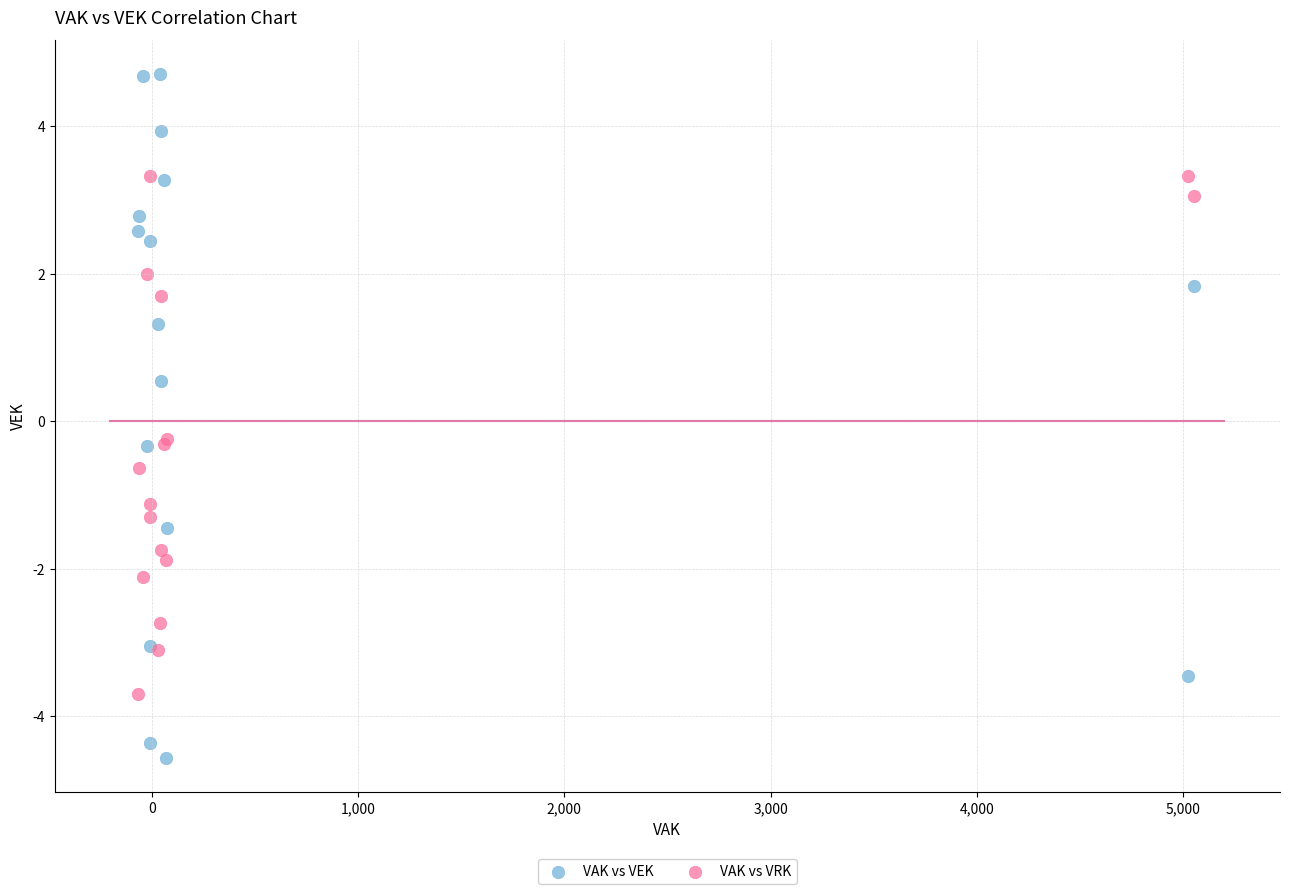

What is the X range (max minus min) for the scatter plot?

5116.6